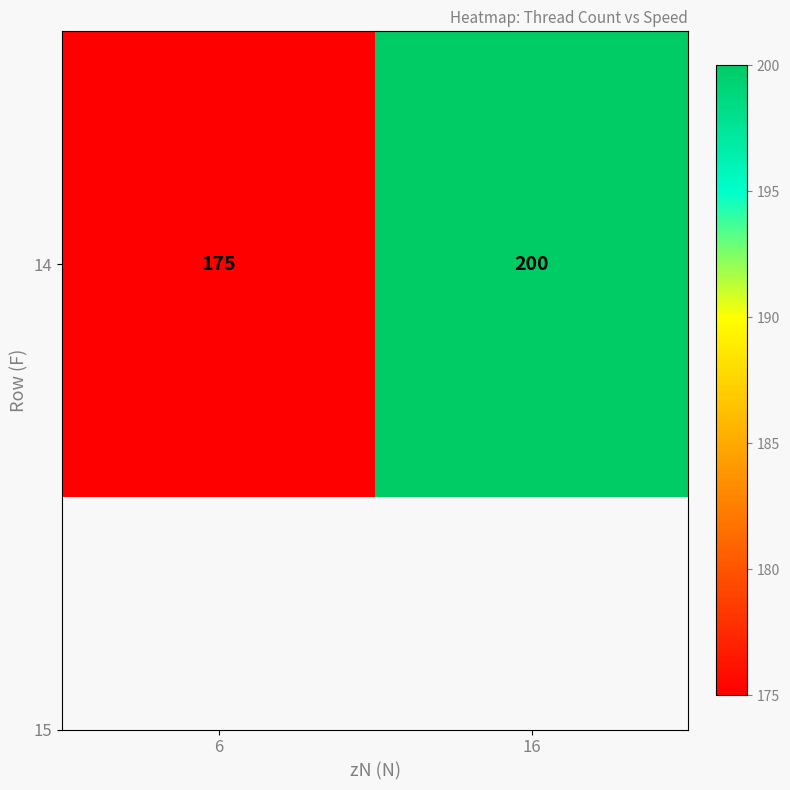

True or false: the data shows 175 at 6.

True